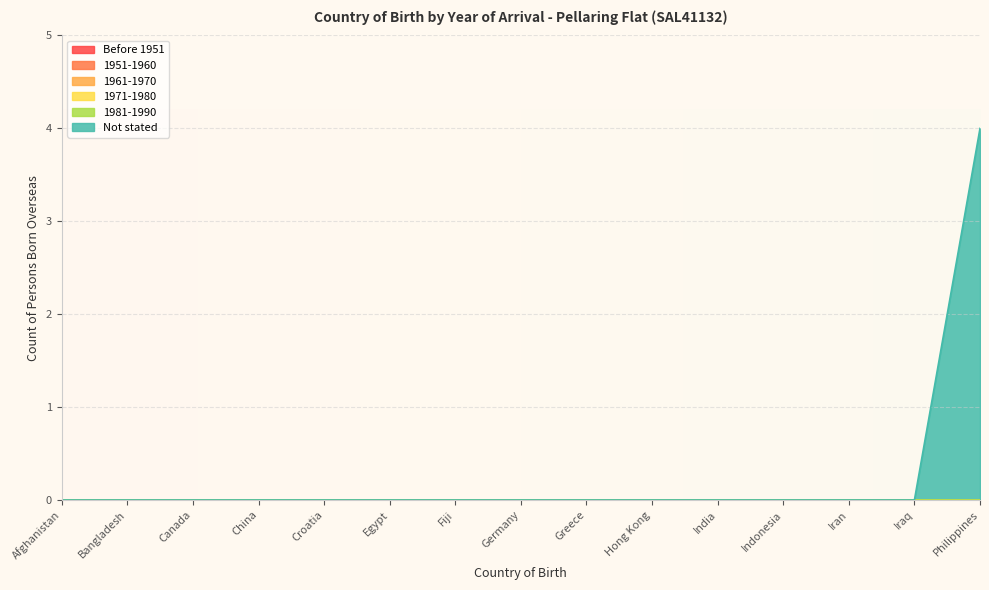

Reading left to right, what are all the values shown in this chart?

Before 1951: Afghanistan=0	Bangladesh=0	Canada=0	China=0	Croatia=0	Egypt=0	Fiji=0	Germany=0	Greece=0	Hong Kong=0	India=0	Indonesia=0	Iran=0	Iraq=0	Philippines=0
1951-1960: Afghanistan=0	Bangladesh=0	Canada=0	China=0	Croatia=0	Egypt=0	Fiji=0	Germany=0	Greece=0	Hong Kong=0	India=0	Indonesia=0	Iran=0	Iraq=0	Philippines=0
1961-1970: Afghanistan=0	Bangladesh=0	Canada=0	China=0	Croatia=0	Egypt=0	Fiji=0	Germany=0	Greece=0	Hong Kong=0	India=0	Indonesia=0	Iran=0	Iraq=0	Philippines=0
1971-1980: Afghanistan=0	Bangladesh=0	Canada=0	China=0	Croatia=0	Egypt=0	Fiji=0	Germany=0	Greece=0	Hong Kong=0	India=0	Indonesia=0	Iran=0	Iraq=0	Philippines=0
1981-1990: Afghanistan=0	Bangladesh=0	Canada=0	China=0	Croatia=0	Egypt=0	Fiji=0	Germany=0	Greece=0	Hong Kong=0	India=0	Indonesia=0	Iran=0	Iraq=0	Philippines=0
Not stated: Afghanistan=0	Bangladesh=0	Canada=0	China=0	Croatia=0	Egypt=0	Fiji=0	Germany=0	Greece=0	Hong Kong=0	India=0	Indonesia=0	Iran=0	Iraq=0	Philippines=4